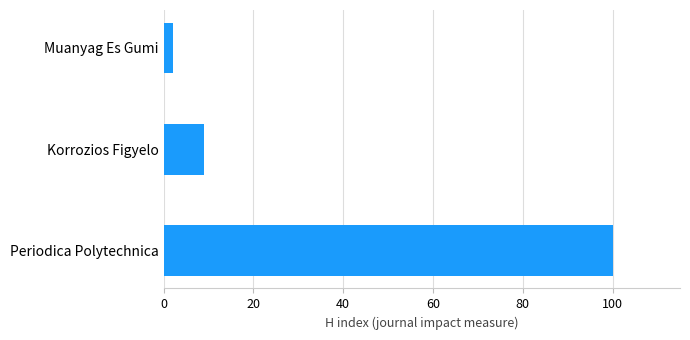

Reading bottom to top, transcribe all the data shown in this chart.

100	9	2